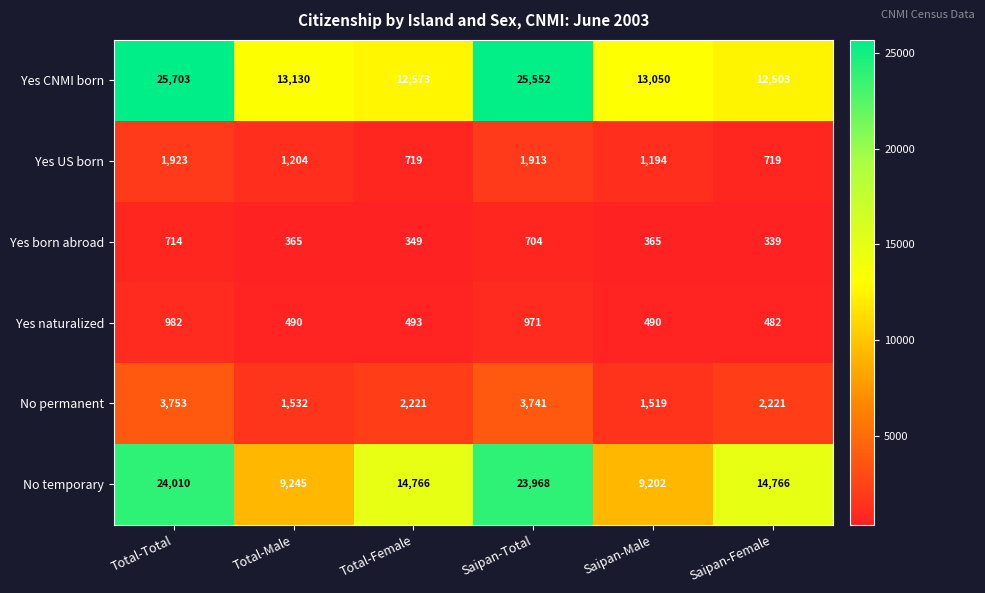

Rank the series by their maximum value, from lowest to highest.

Yes born abroad, Yes naturalized, Yes US born, No permanent, No temporary, Yes CNMI born